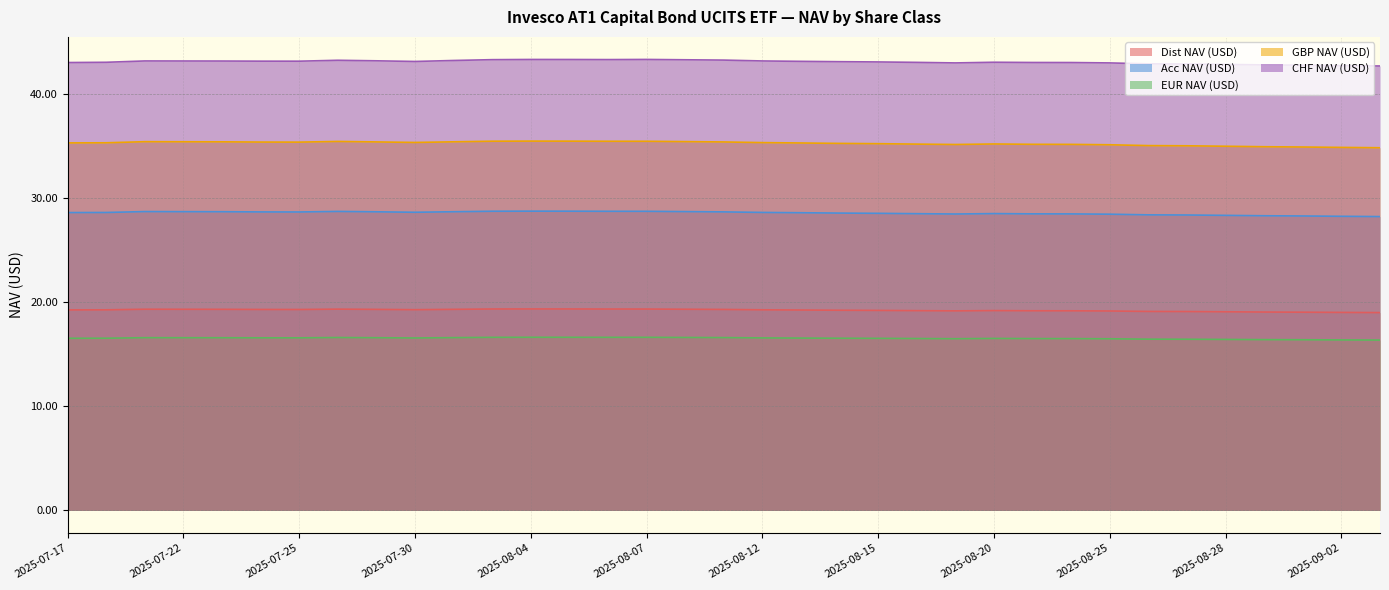

Rank the series by their maximum value, from highest to lowest.

CHF NAV (USD), GBP NAV (USD), Acc NAV (USD), Dist NAV (USD), EUR NAV (USD)